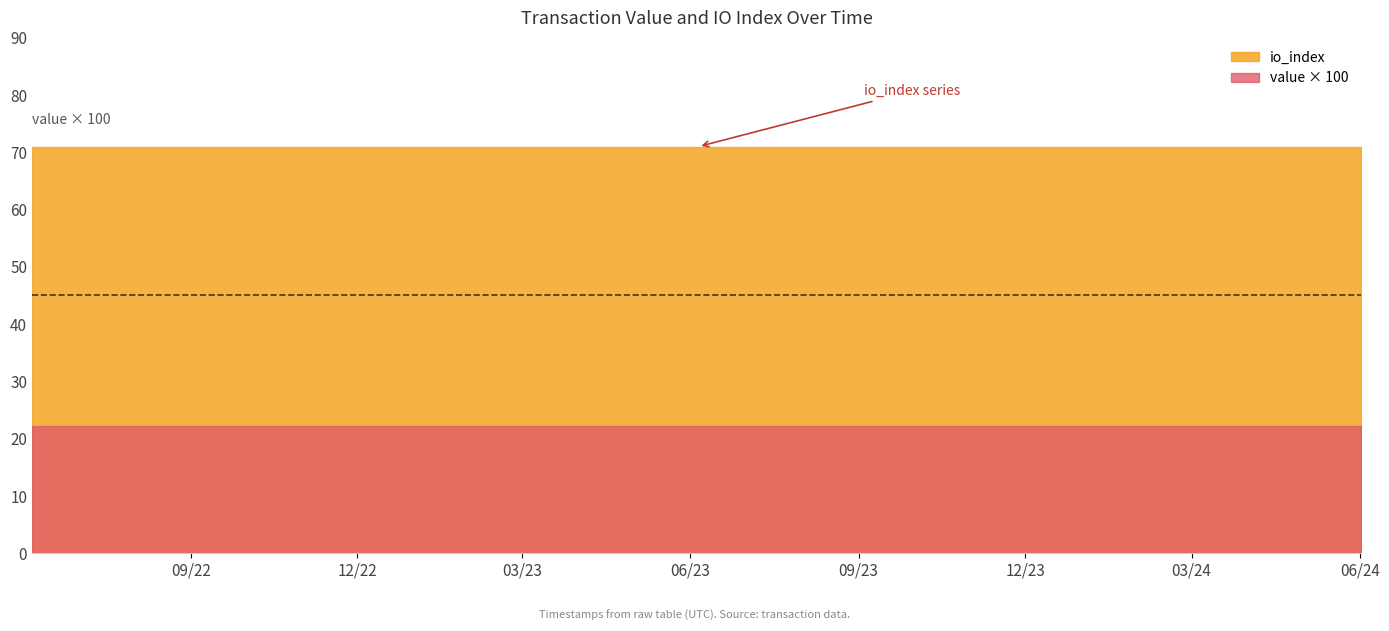

Which category has the highest value across all series?

1717267984